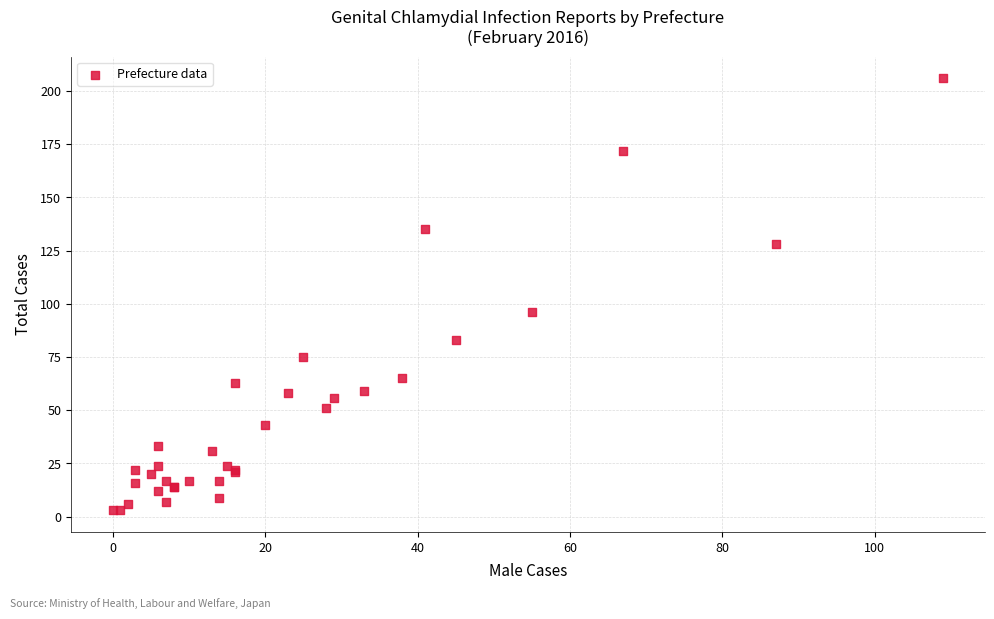

What Y value in the scatter plot is closest to 104?

96